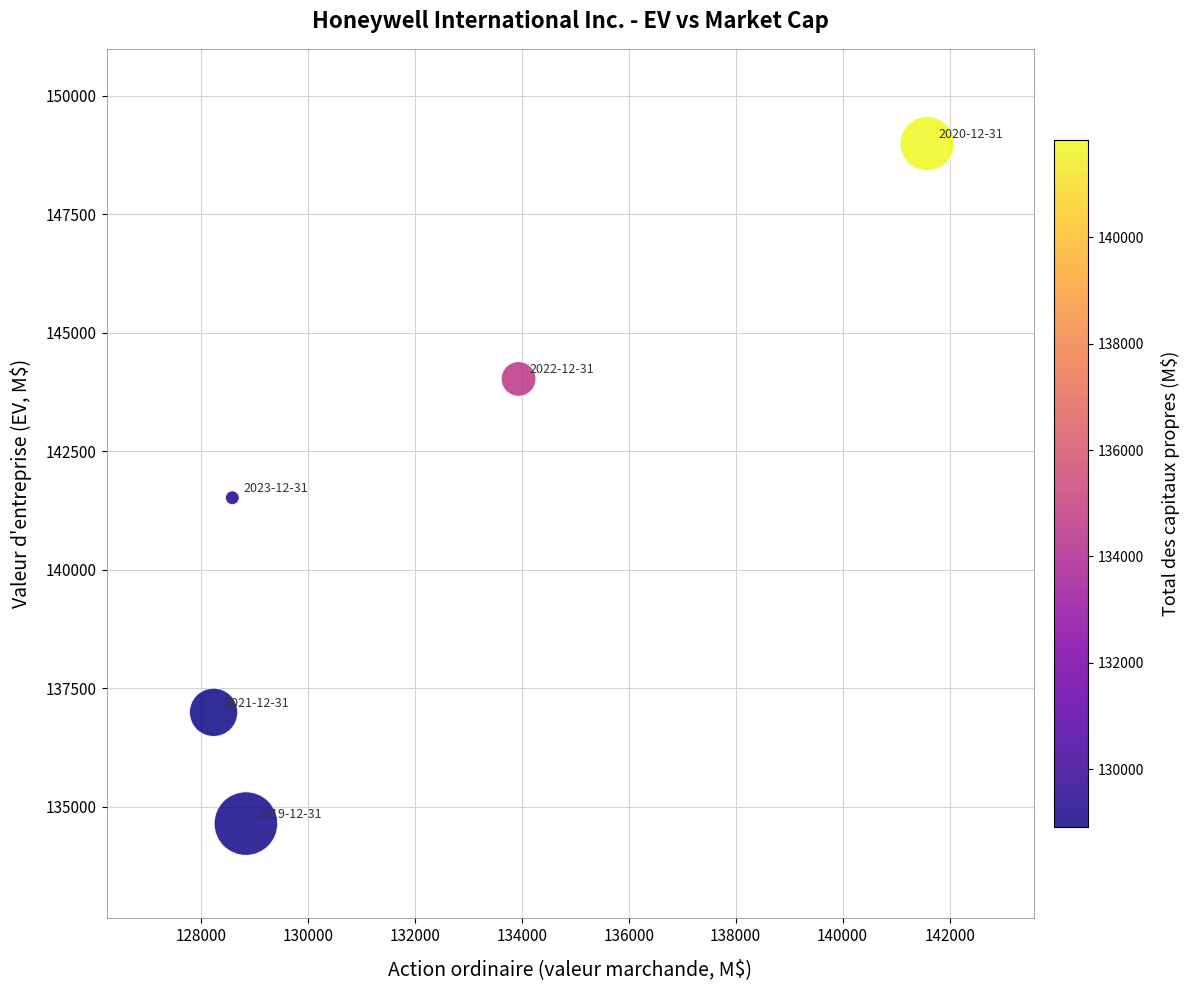

What Y value in the scatter plot is closest to 141815?

141517